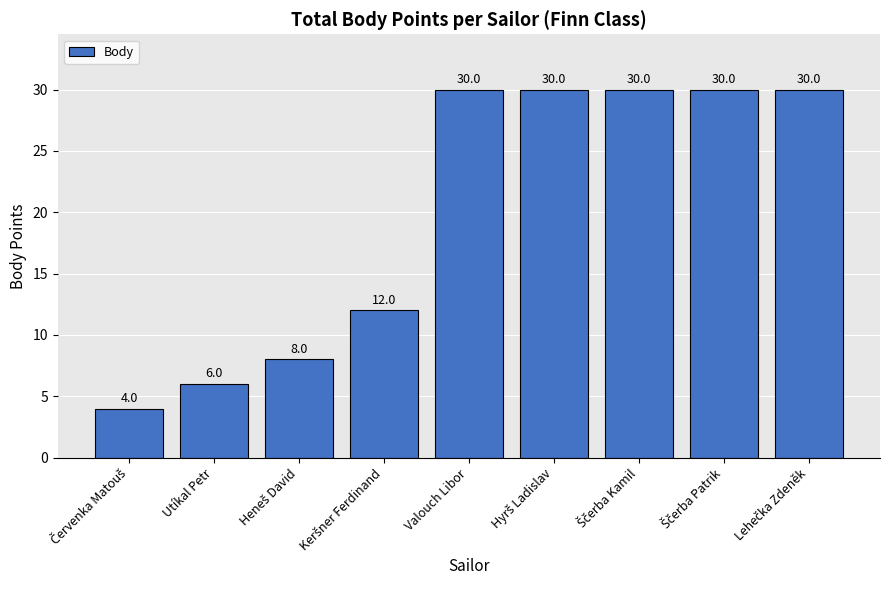

What is the minimum value shown in the chart?

4